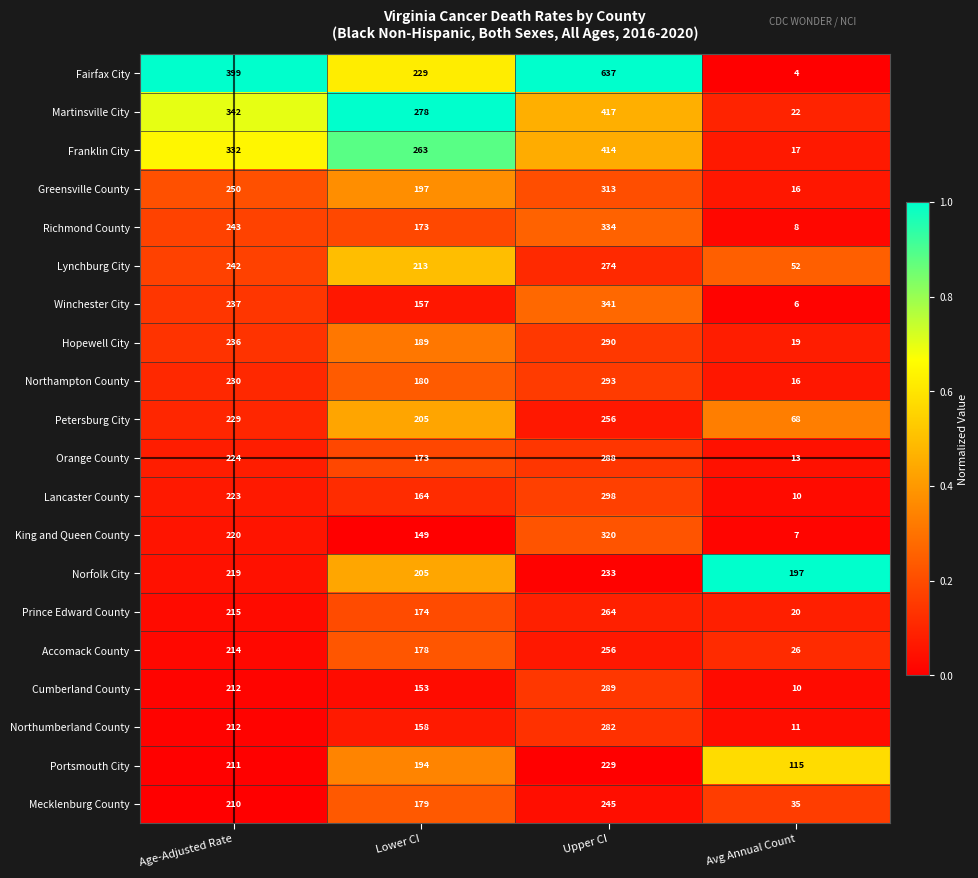

How many data points does each series have?

4